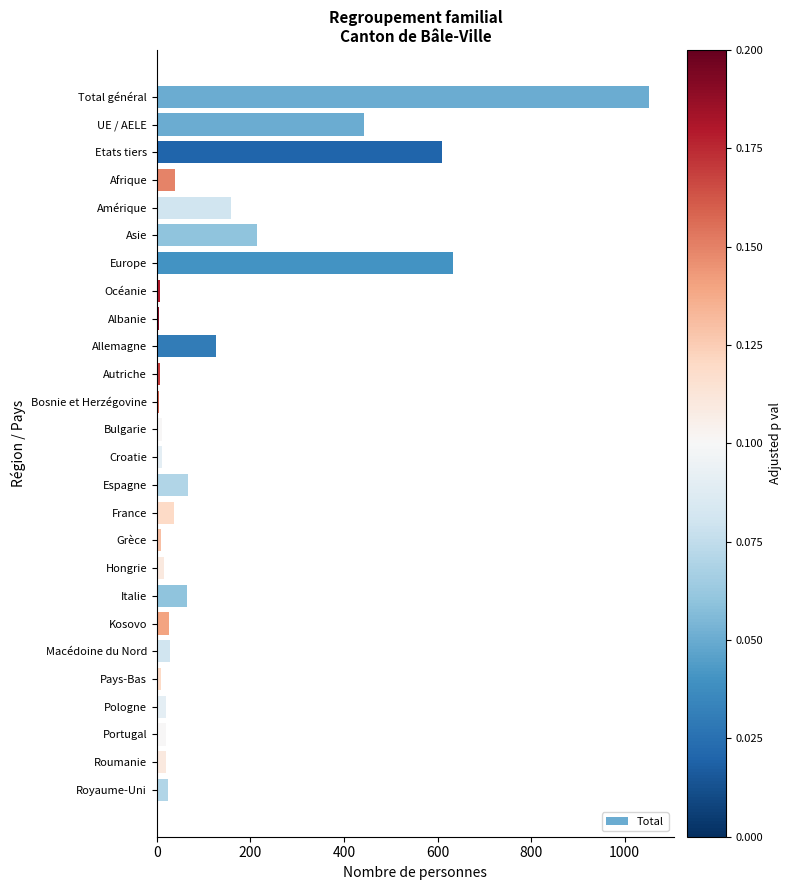

How many bars are there in total?

26